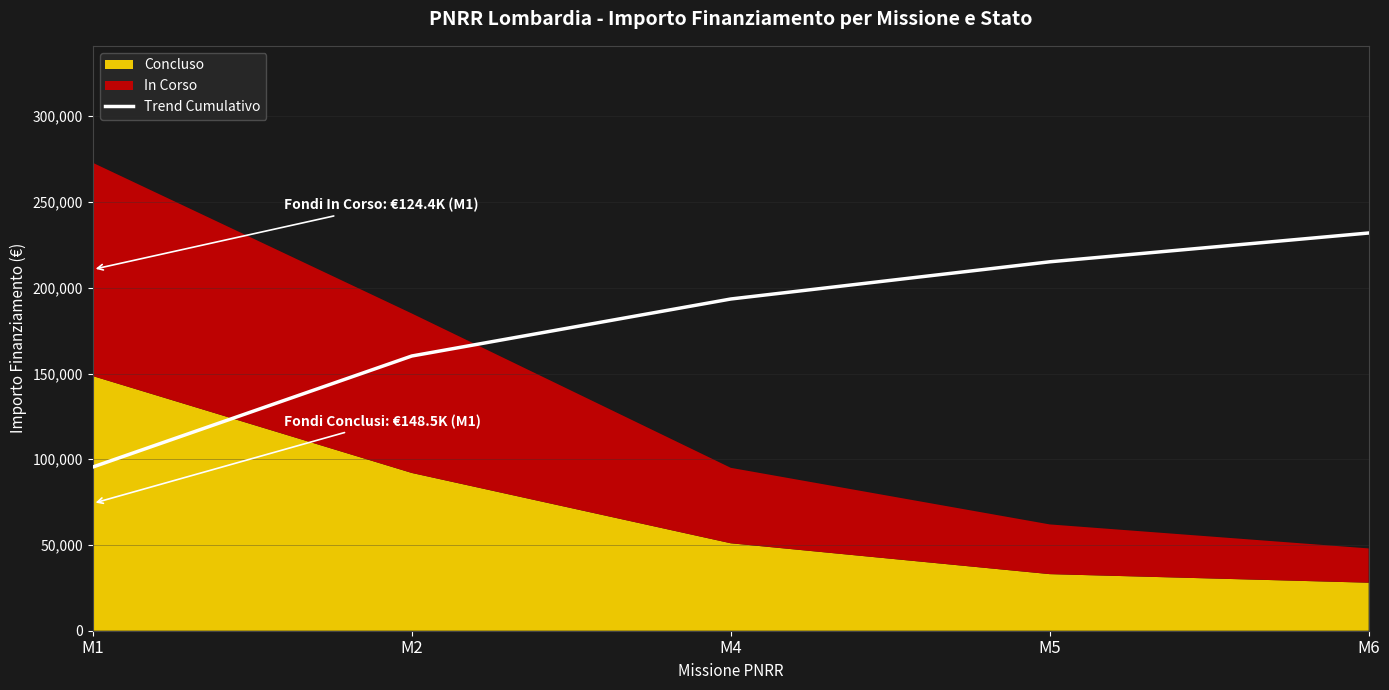

What is the sum of the values at M4 and M2?

353658.4